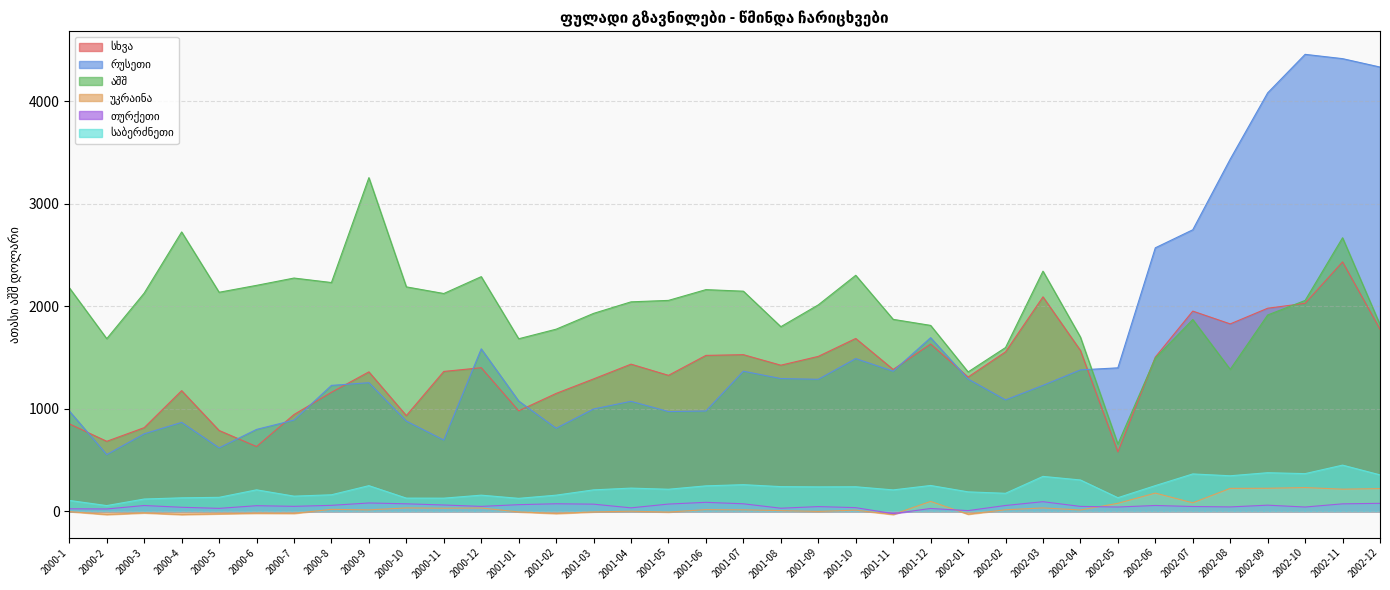

Where is უკრაინა nearest to the value 98?

2001-12